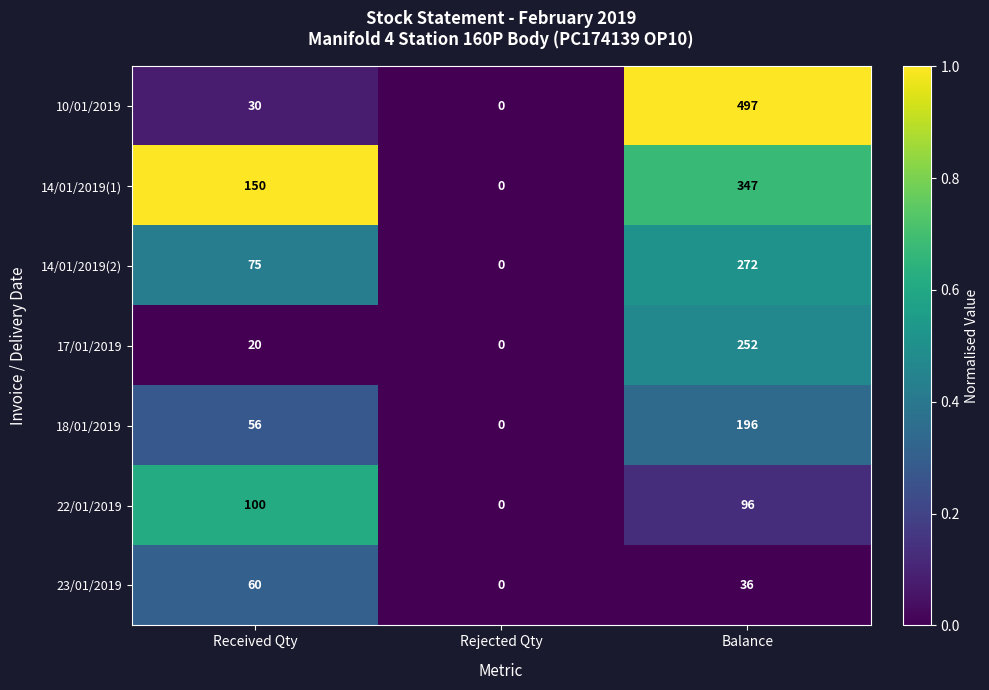

Reading right to left, list all the values displayed in this chart.

10/01/2019: 497	0	30
14/01/2019(1): 347	0	150
14/01/2019(2): 272	0	75
17/01/2019: 252	0	20
18/01/2019: 196	0	56
22/01/2019: 96	0	100
23/01/2019: 36	0	60